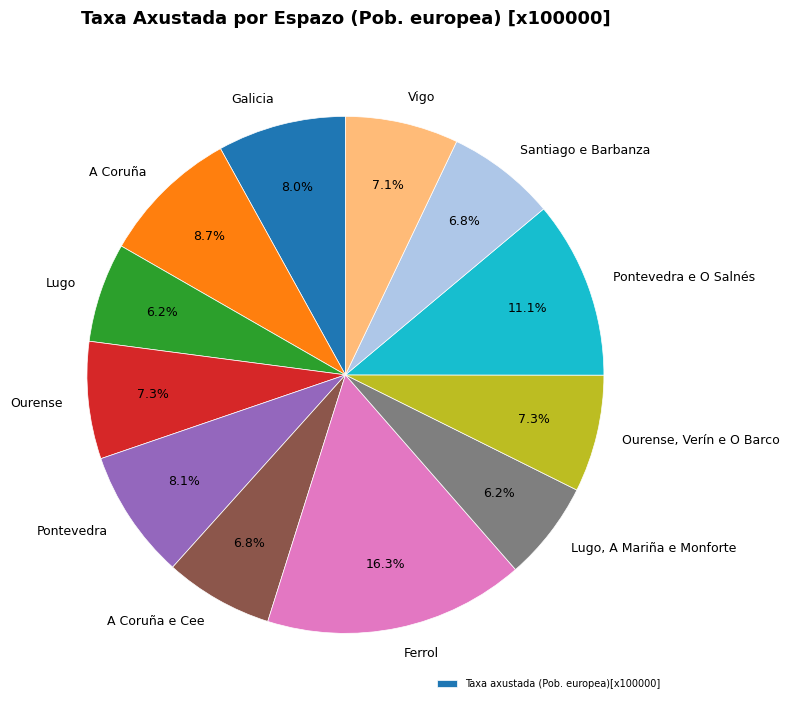

Is there a majority slice in this chart?

No